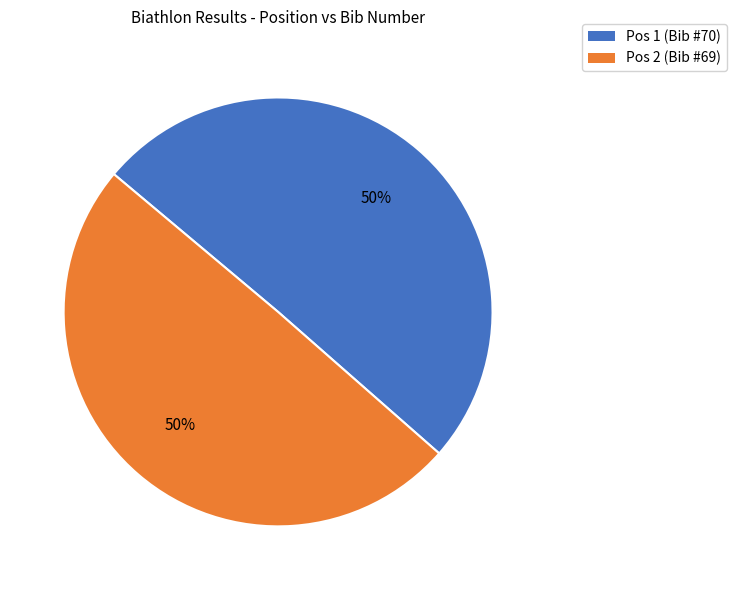

Approximately how many times larger is the value at Pos 1 (Bib #70) compared to Pos 2 (Bib #69)?

1.0